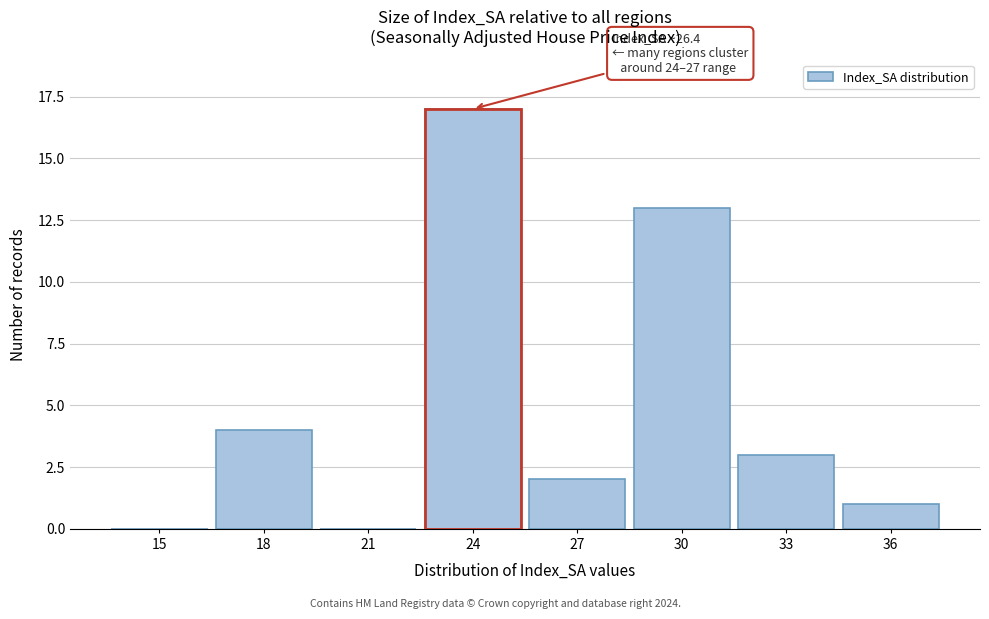

Reading right to left, list all the values displayed in this chart.

36=1	33=3	30=13	27=2	24=17	21=0	18=4	15=0